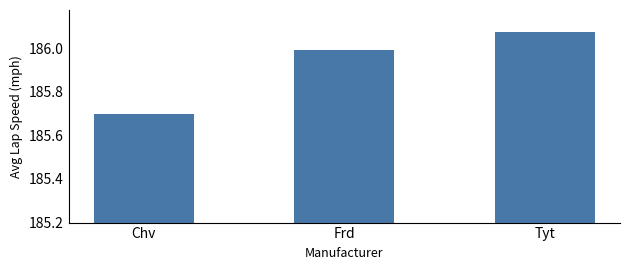

Count the number of categories in the chart.

3